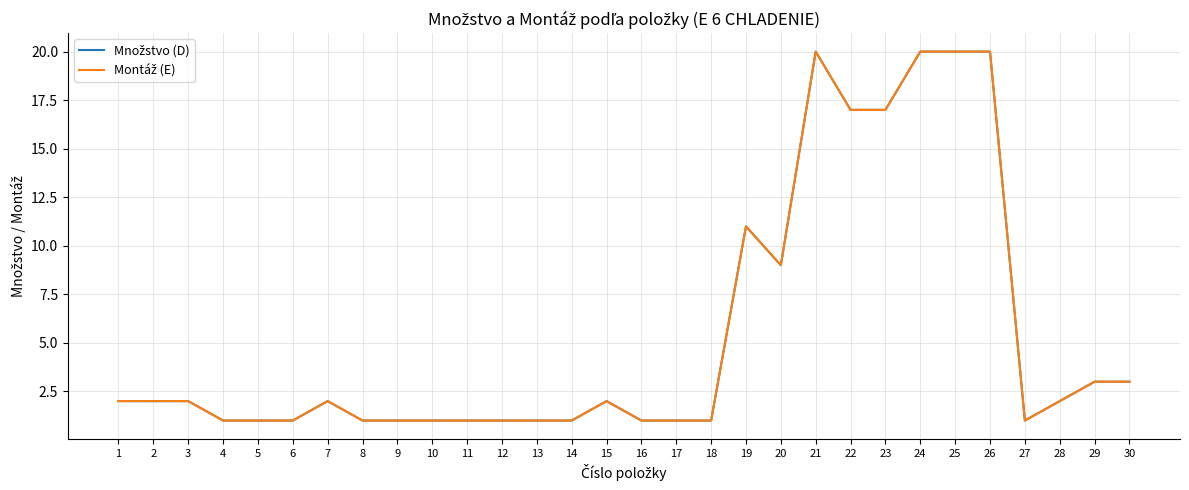

Is this an area chart (filled region under the line)?

No